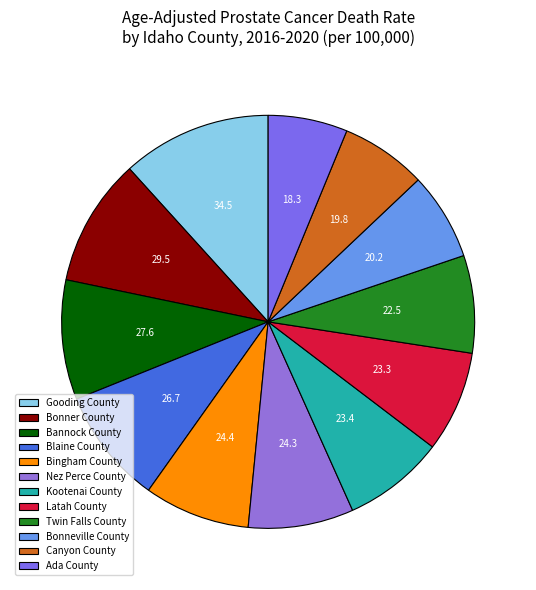

True or false: Bonneville County accounts for 7% of the total.

True